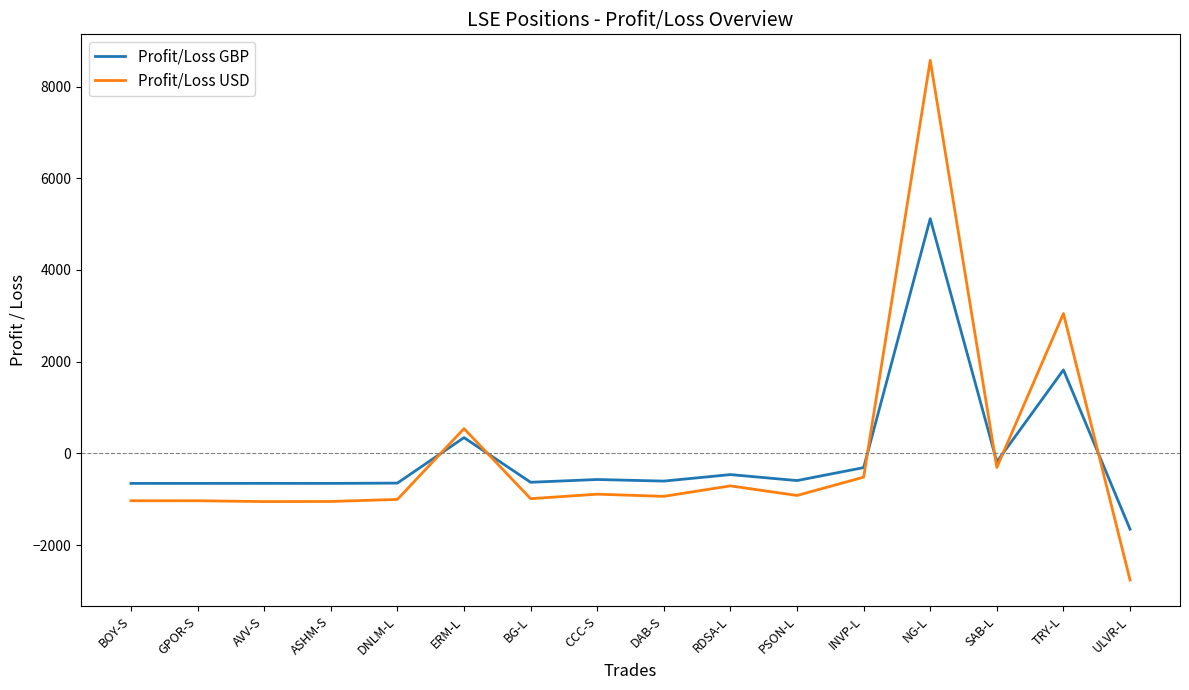

What is the average value of the Profit/Loss GBP series?

-61.0